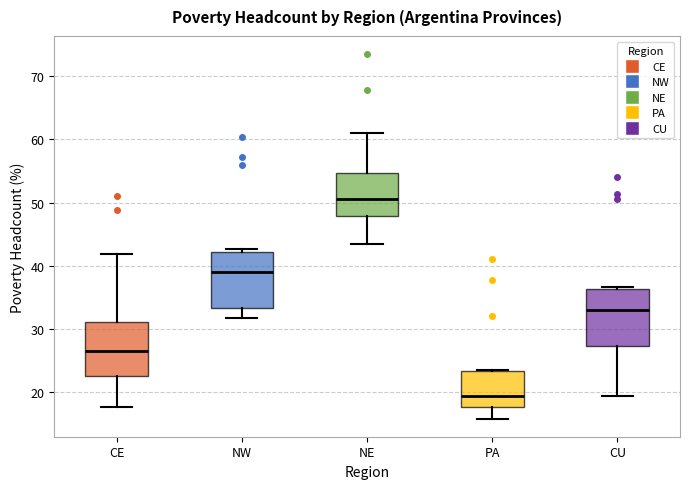

Where is the upper edge of the box for PA on the y-axis? The values are not printed on the chart, so give them approximately, as read against the axis.

23